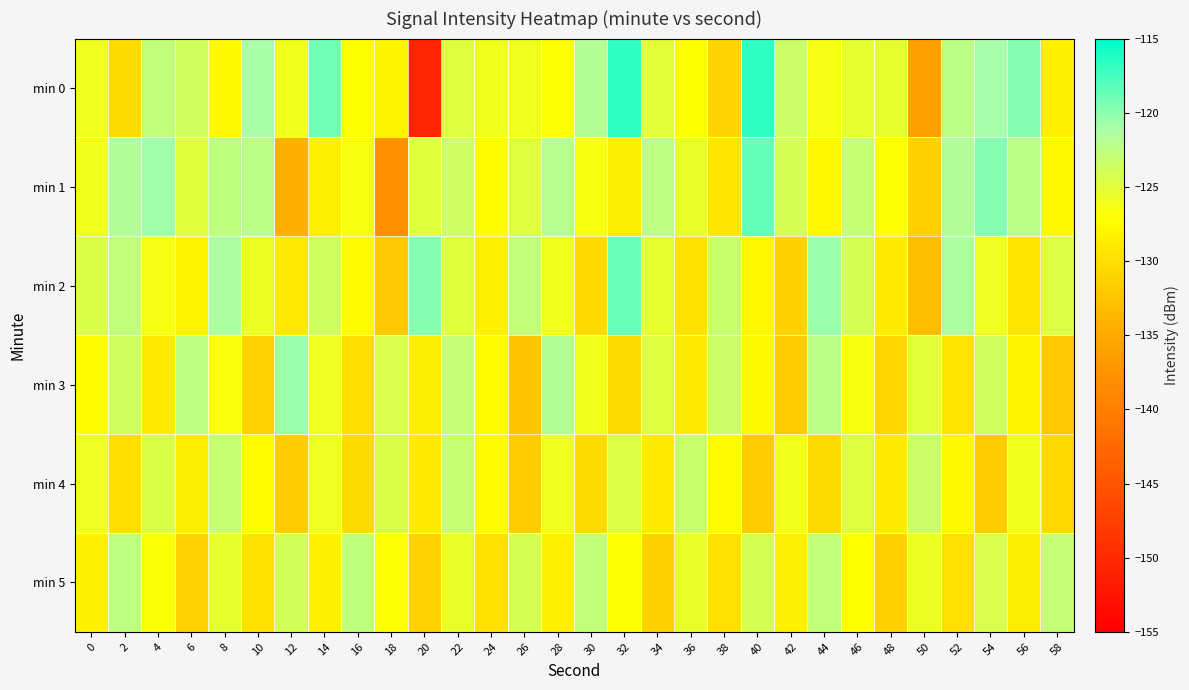

Which series has the widest spread of values?

min 0